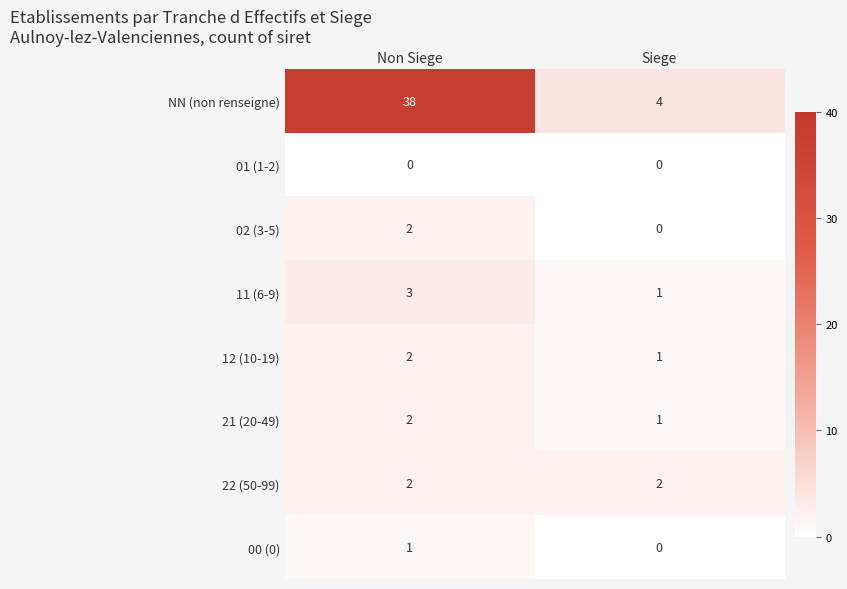

Reading left to right, list all the values displayed in this chart.

NN (non renseigne): Non Siege=38	Siege=4
01 (1-2): Non Siege=0	Siege=0
02 (3-5): Non Siege=2	Siege=0
11 (6-9): Non Siege=3	Siege=1
12 (10-19): Non Siege=2	Siege=1
21 (20-49): Non Siege=2	Siege=1
22 (50-99): Non Siege=2	Siege=2
00 (0): Non Siege=1	Siege=0